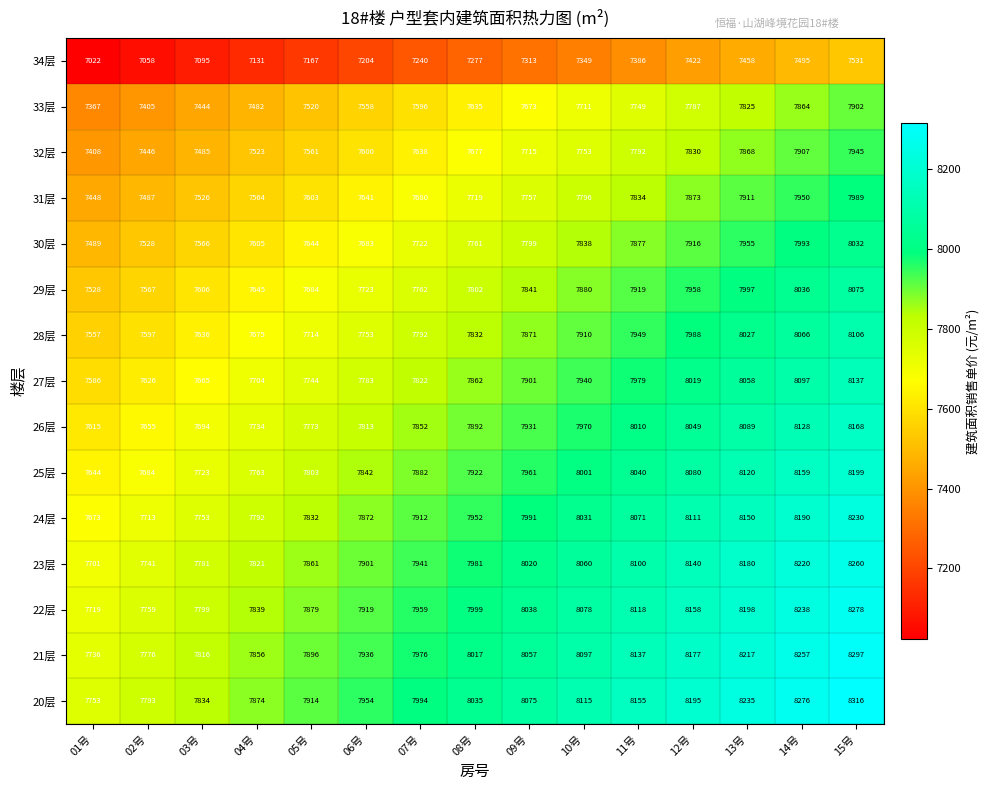

At how many categories does at least one series exceed 7853?

12